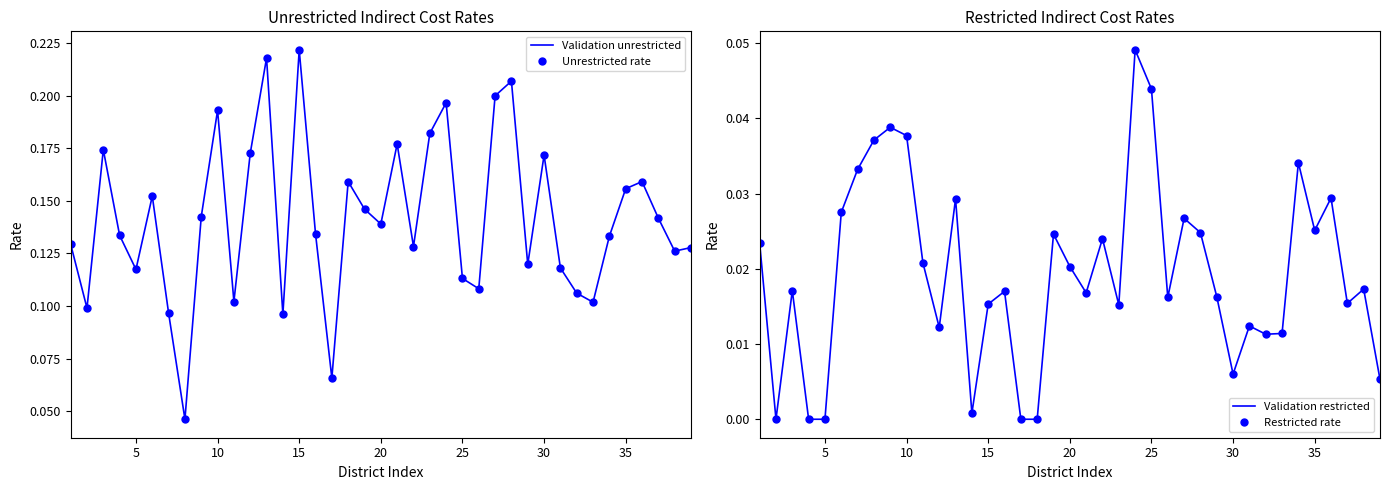

What is the maximum value for Unrestricted rate?

0.2